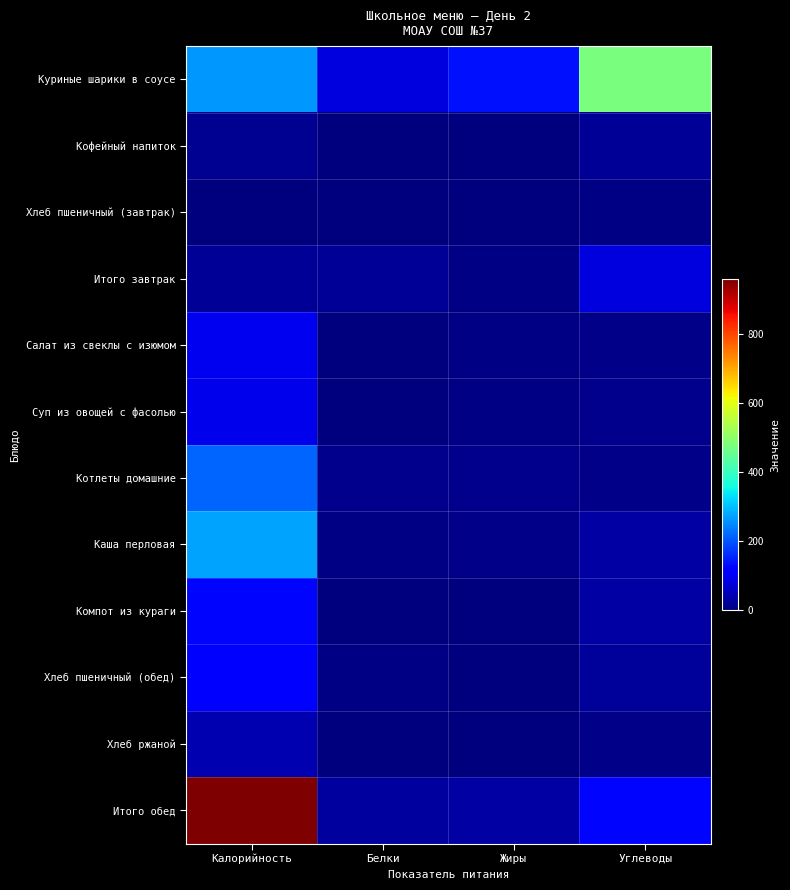

What is the spread (max minus min) of values at Белки?

78